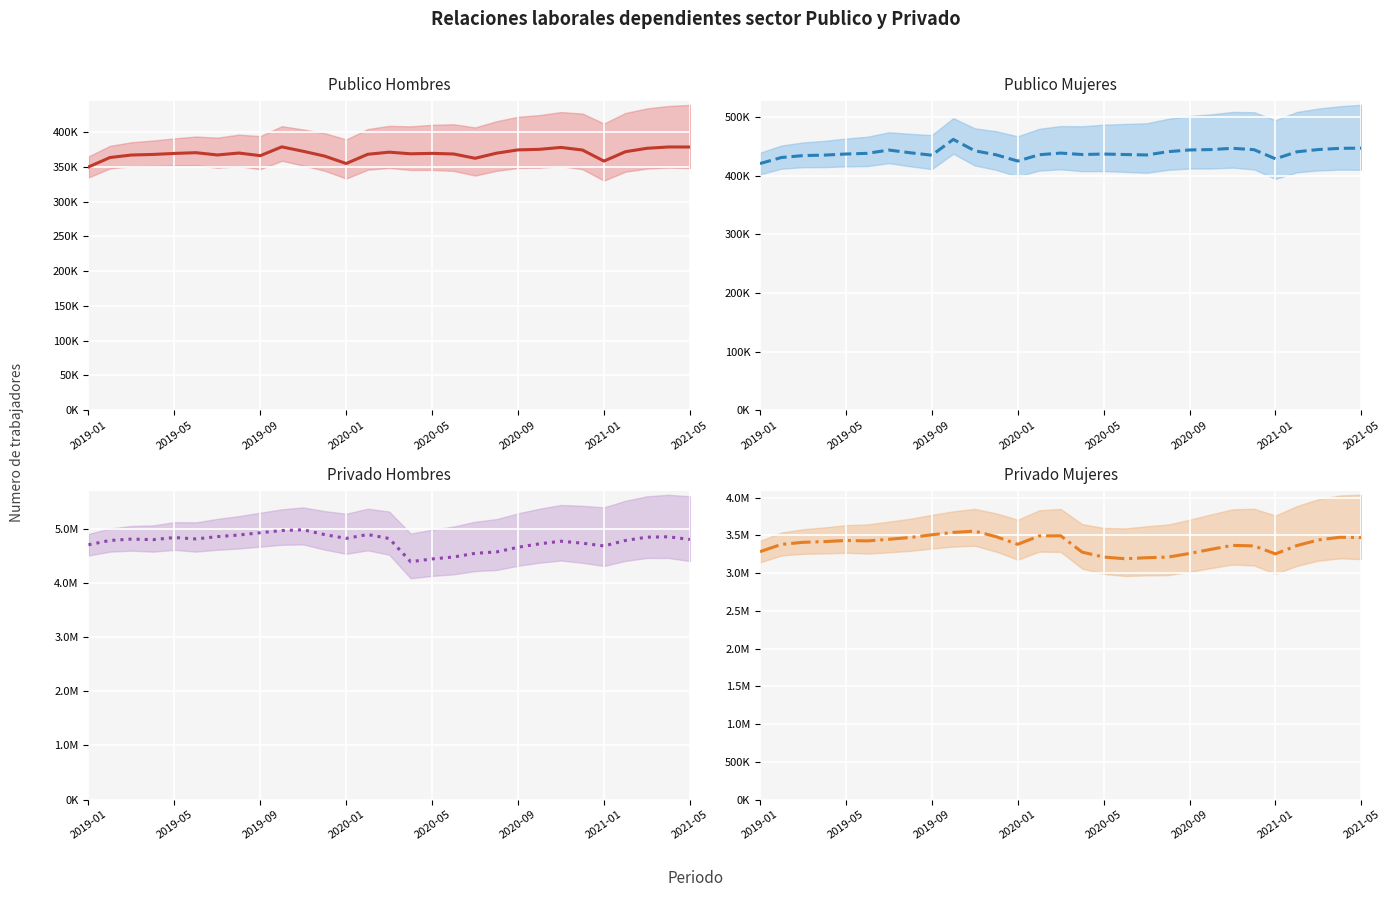

True or false: Publico Hombres has more than 0 points higher than both neighbors.

True